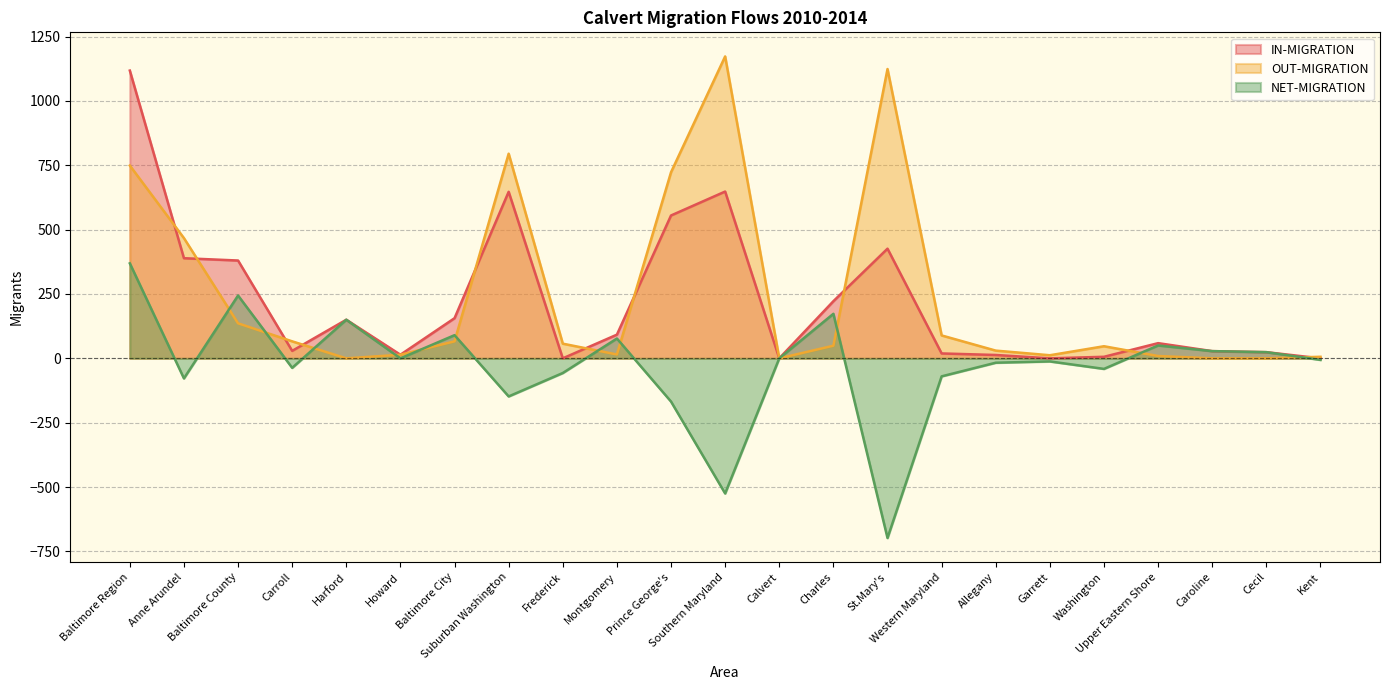

In NET-MIGRATION, how many points are lower than both neighbors (excluding endpoints)?

7